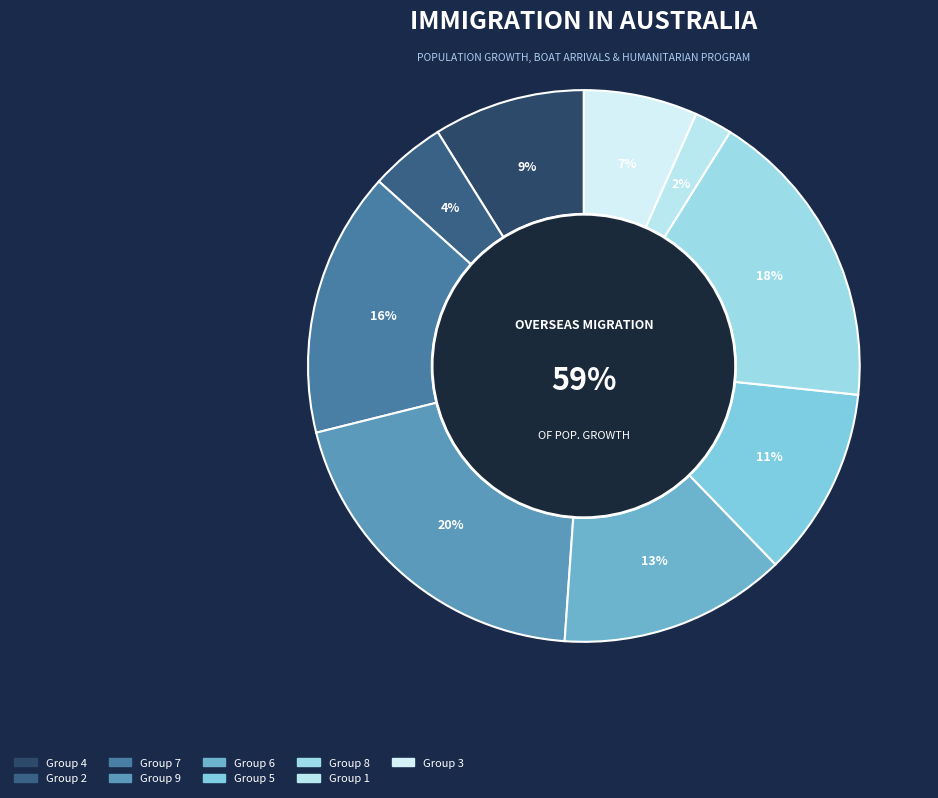

What percentage is the 5 slice, to the nearest percent?

11%